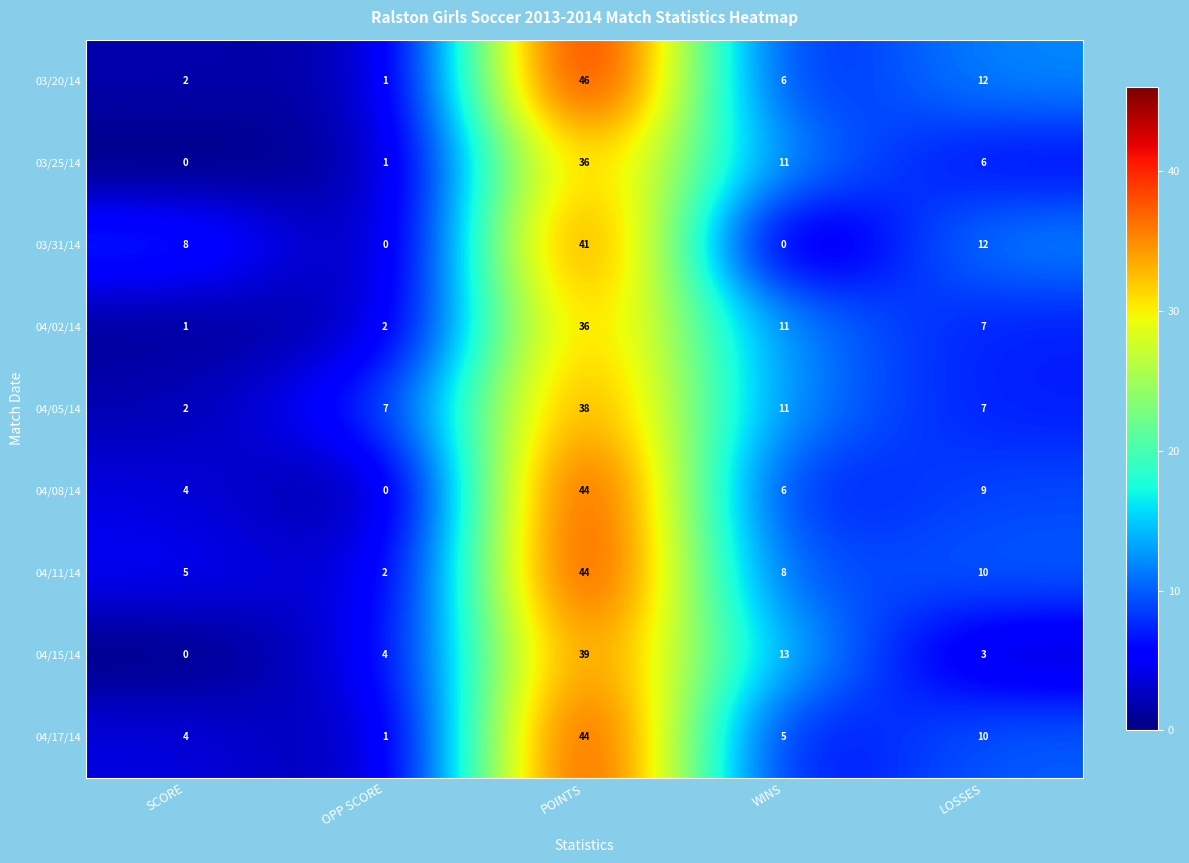

What is the sum of the 04/15/14 values at SCORE and POINTS?

39